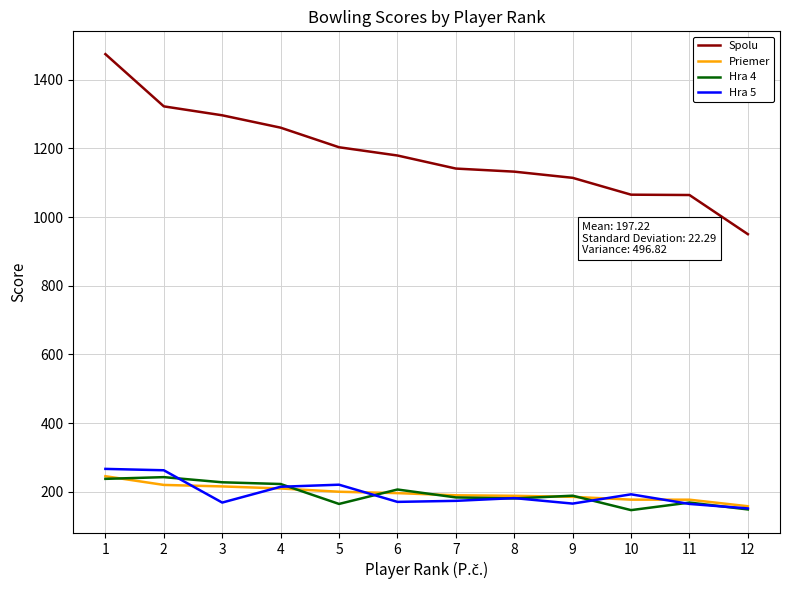

Does the chart display data point markers on the line(s)?

No